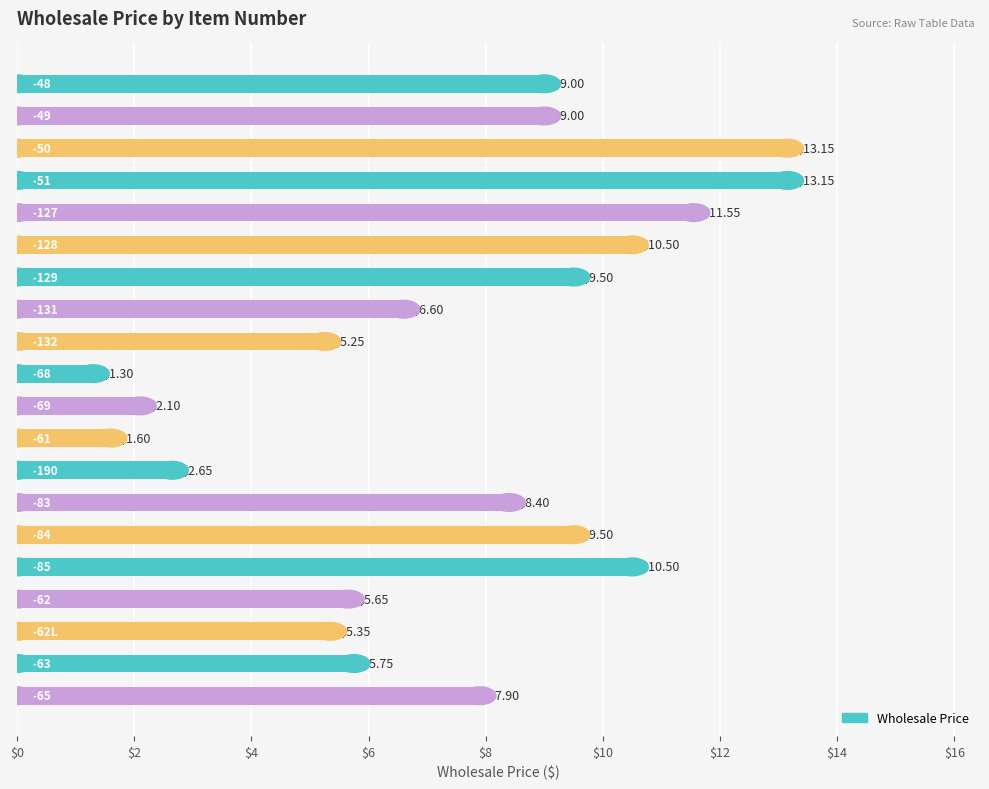

What is the smallest value displayed?

1.3